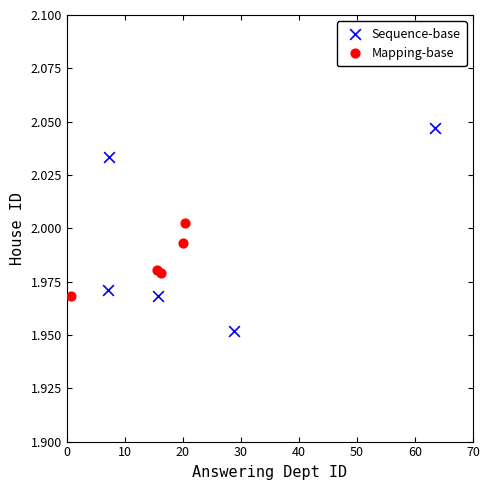

Which series contains the highest Y value?

Sequence-base